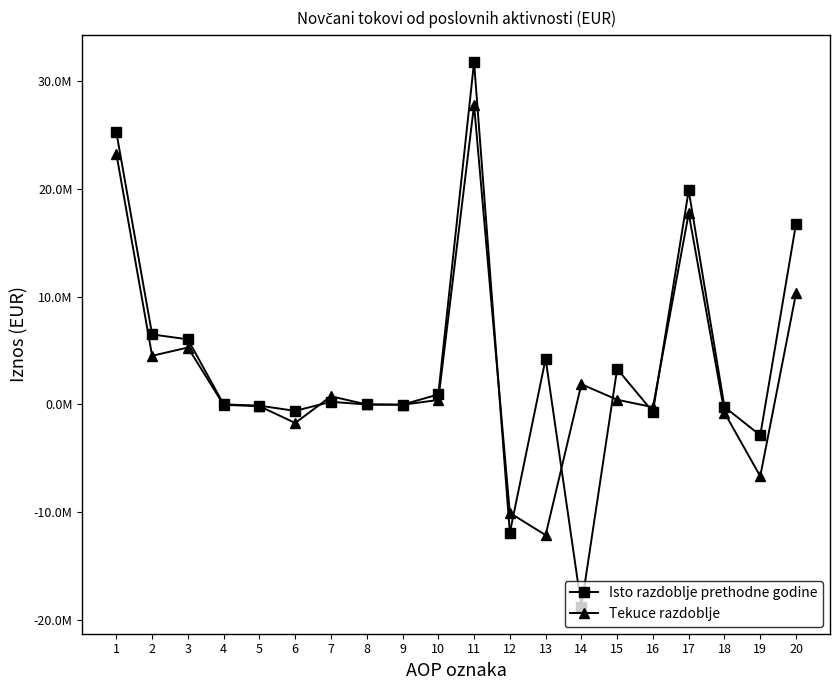

What is the difference between the second highest and minimum values in the Tekuce razdoblje series?

35357956